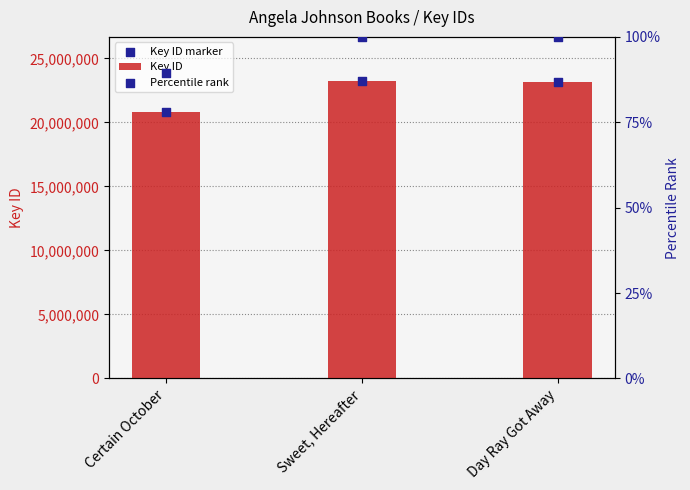

At how many categories does at least one series exceed 1835949?

3